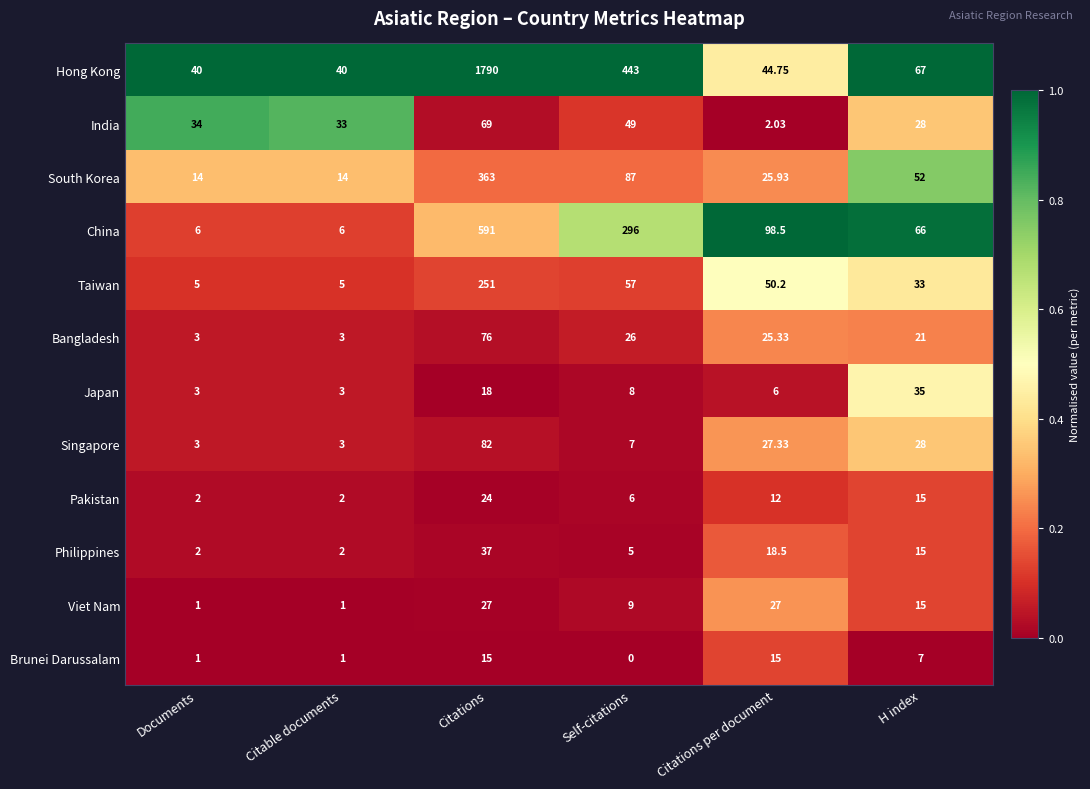

Which series has the largest range (max minus min)?

Hong Kong